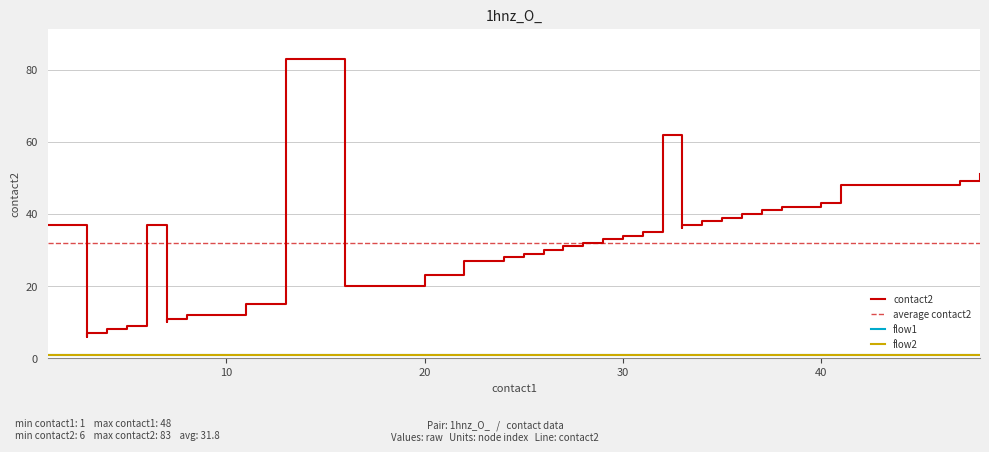

True or false: flow1 has more than 1 interior local peaks.

False